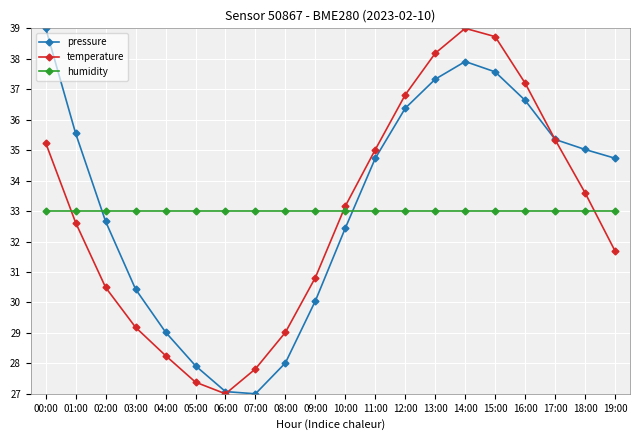

What is the smallest value displayed?

27.0